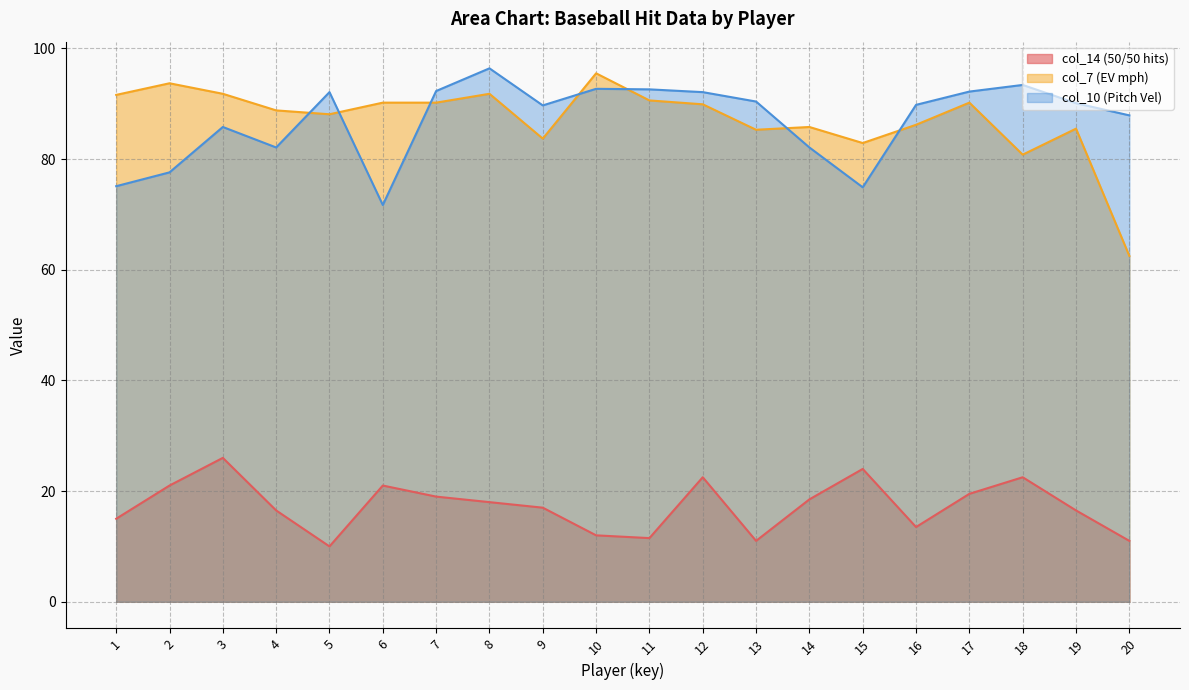

Which has a higher value, 12 or 15?

15